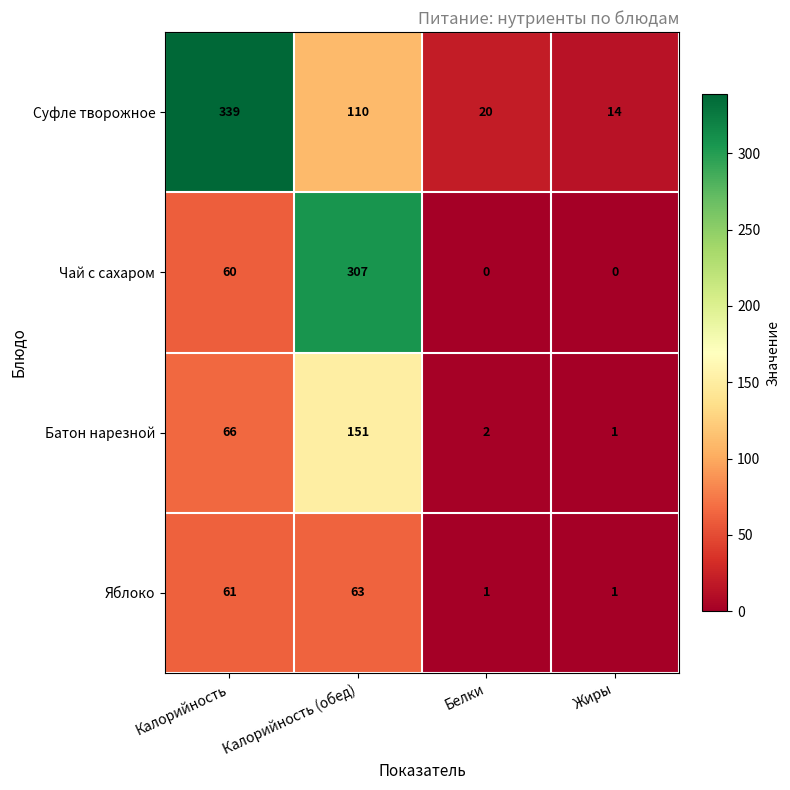

At which label does Чай с сахаром reach its peak?

Калорийность (обед)